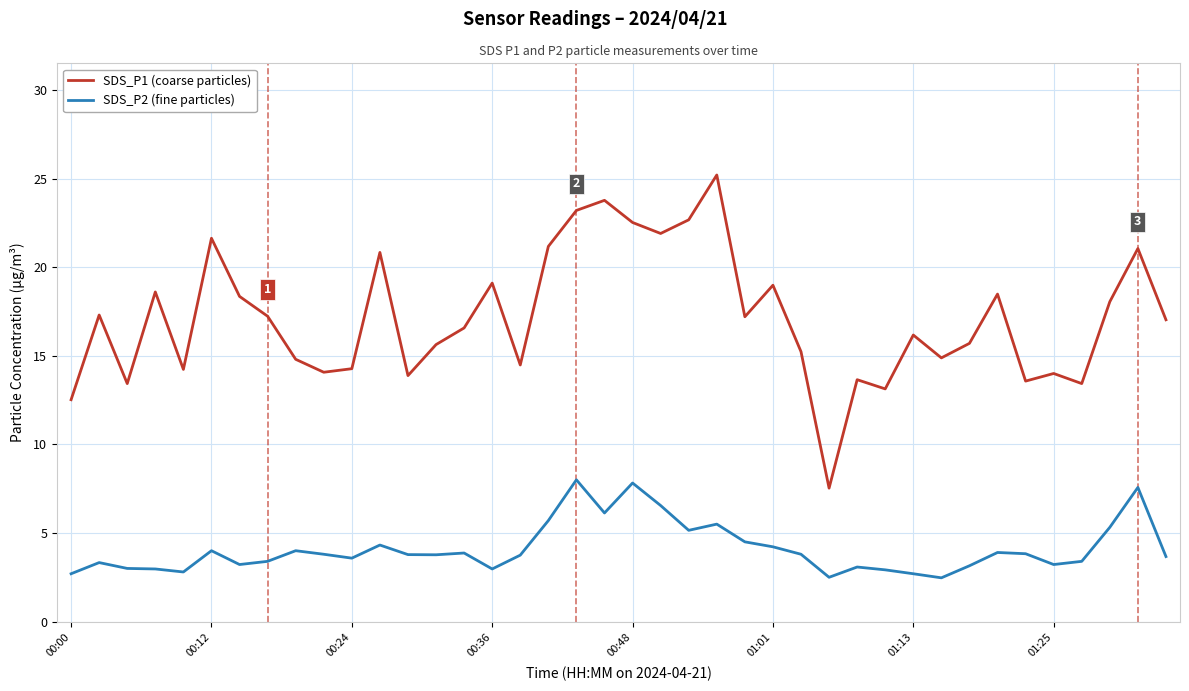

True or false: SDS_P1 (coarse particles) and SDS_P2 (fine particles) intersect in this chart.

False